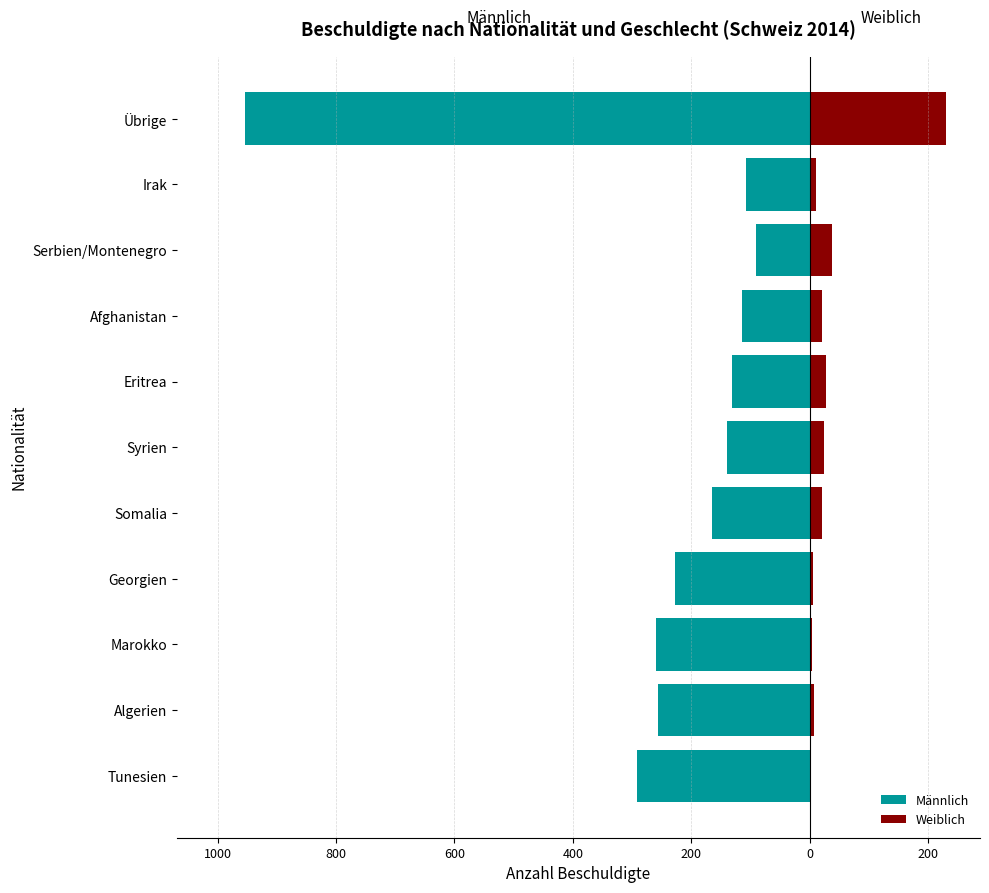

Are the bars grouped side by side (vs. stacked)?

Yes